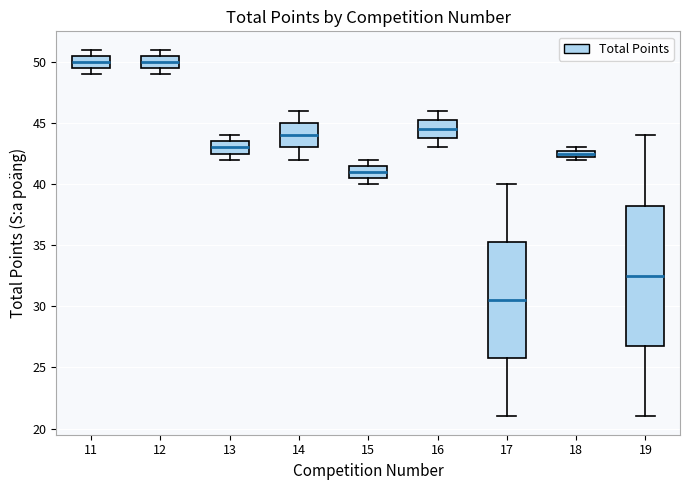

Comparing the boxes themselves (not the whiskers), which one is the tallest?

19